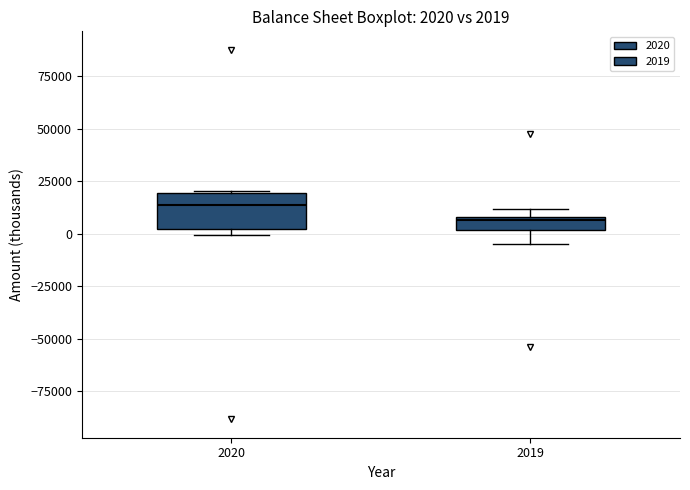

Comparing the boxes themselves (not the whiskers), which one is the tallest?

2020